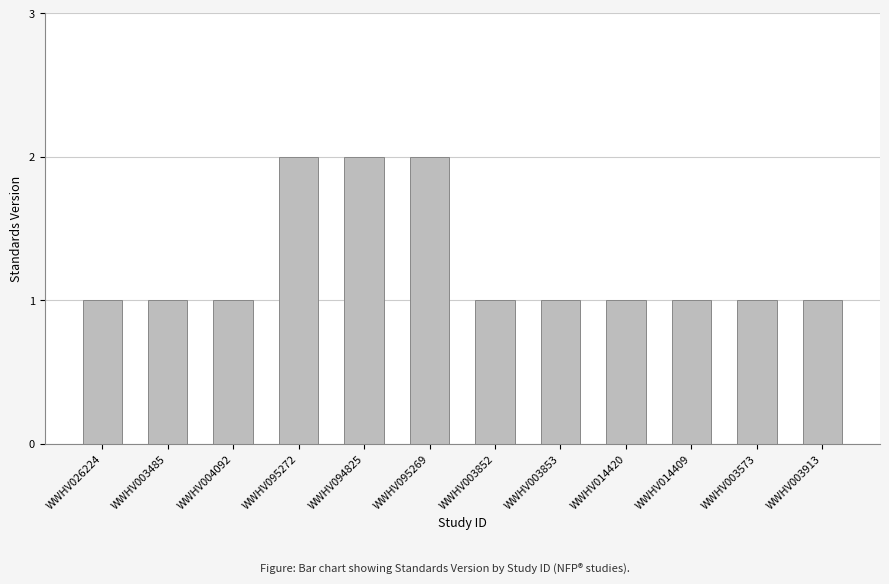

Between WWHV003853 and WWHV095272, which is larger?

WWHV095272